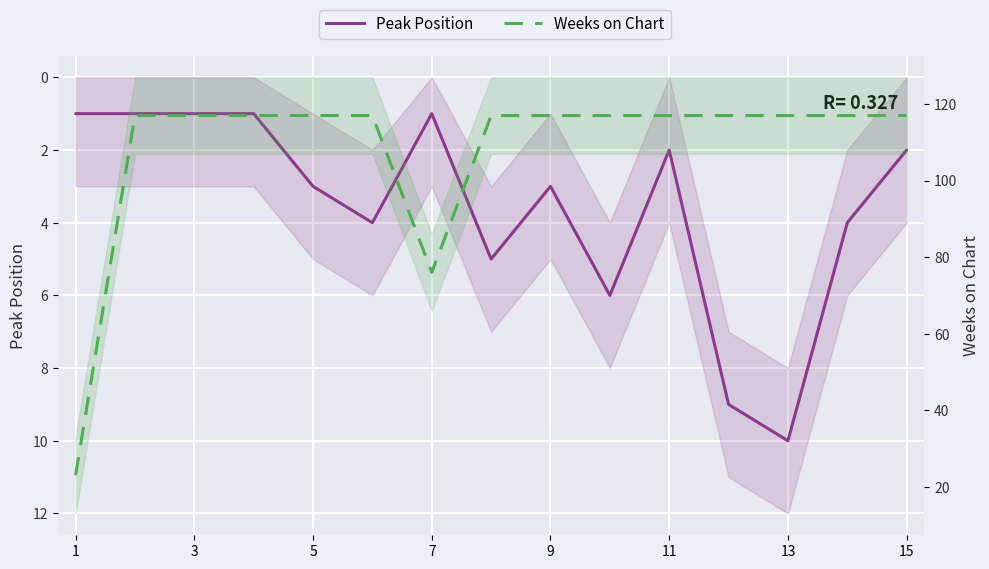

True or false: Weeks on Chart and Peak Position cross at least once.

False